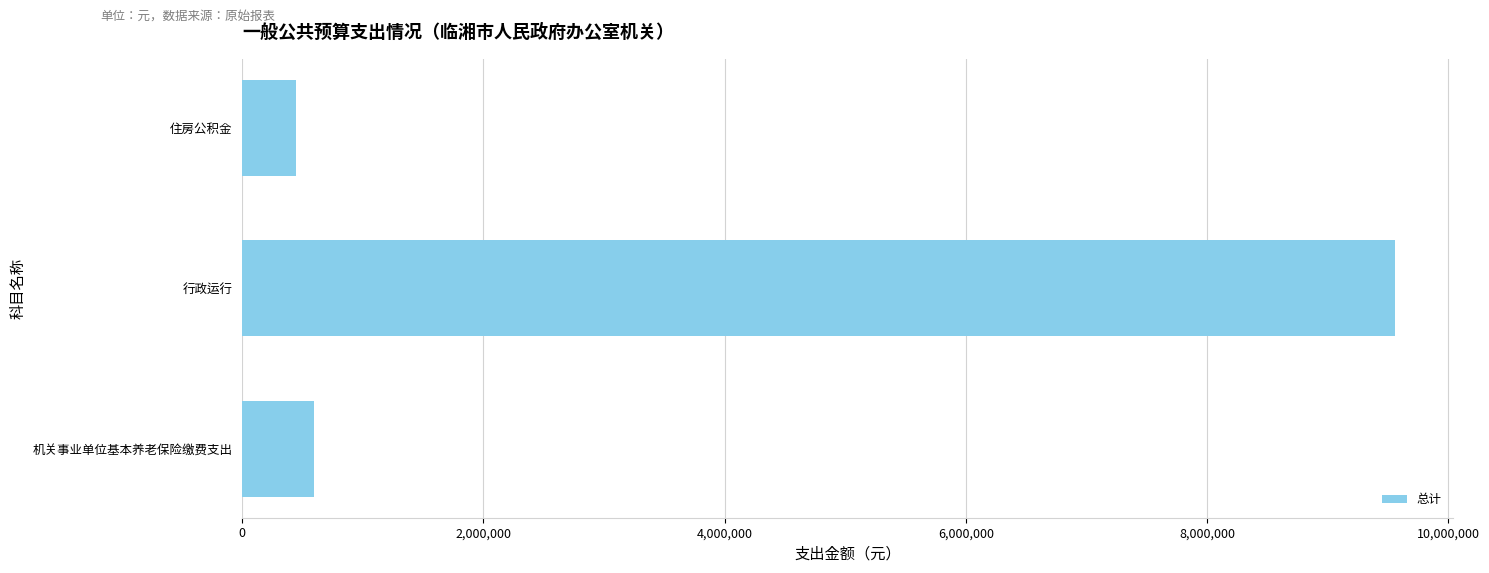

List the labels in order of value, smallest first.

住房公积金, 机关事业单位基本养老保险缴费支出, 行政运行